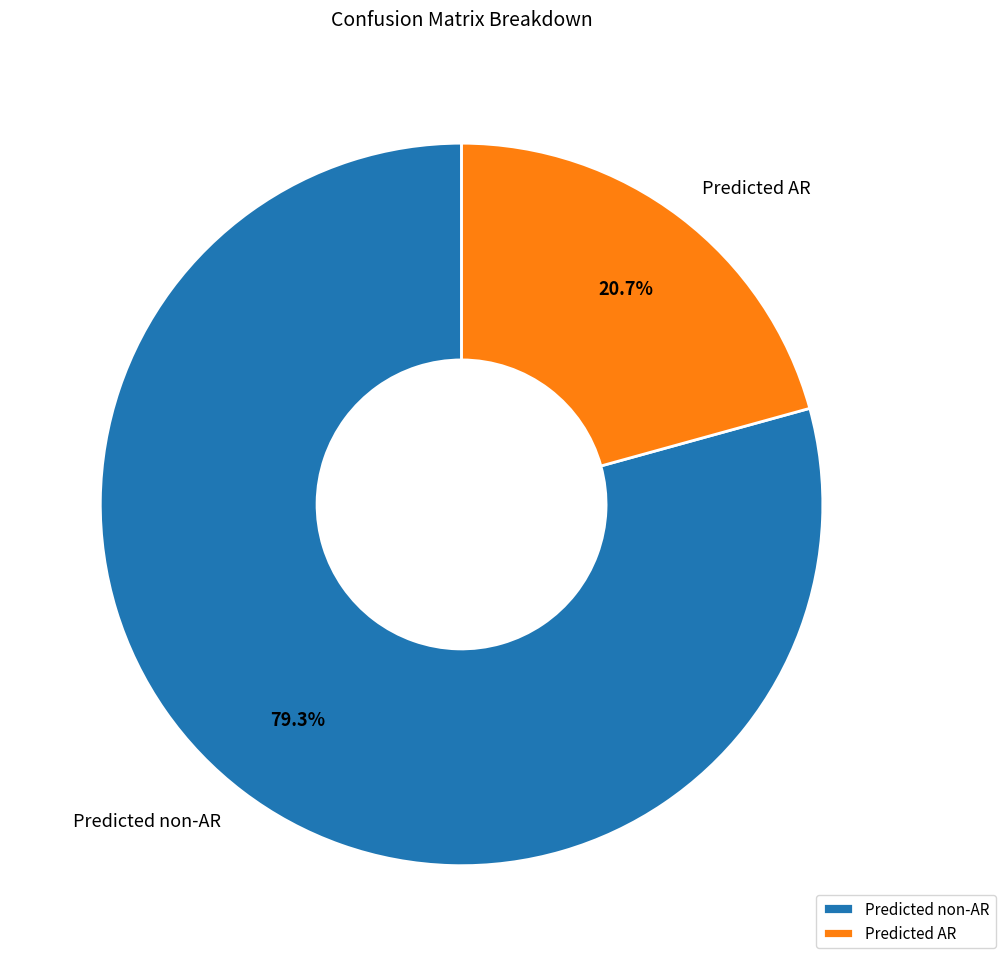

To the nearest percent, what is the combined percentage of Predicted AR and Predicted non-AR?

100%